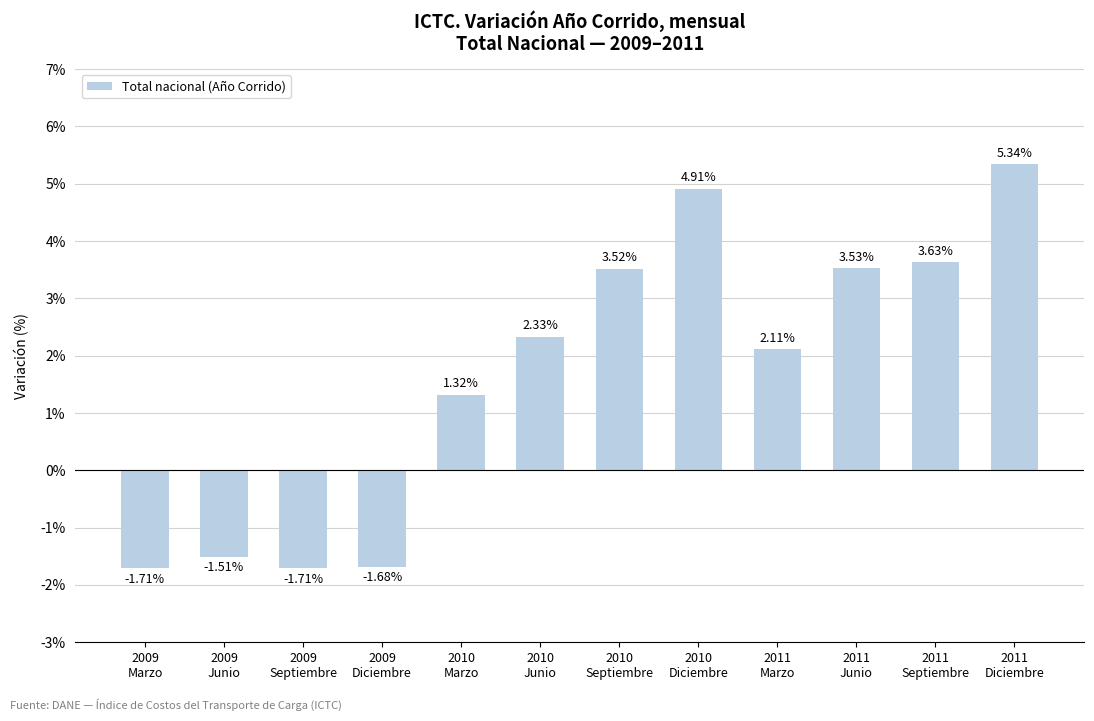

How many data points are less than 2?

5